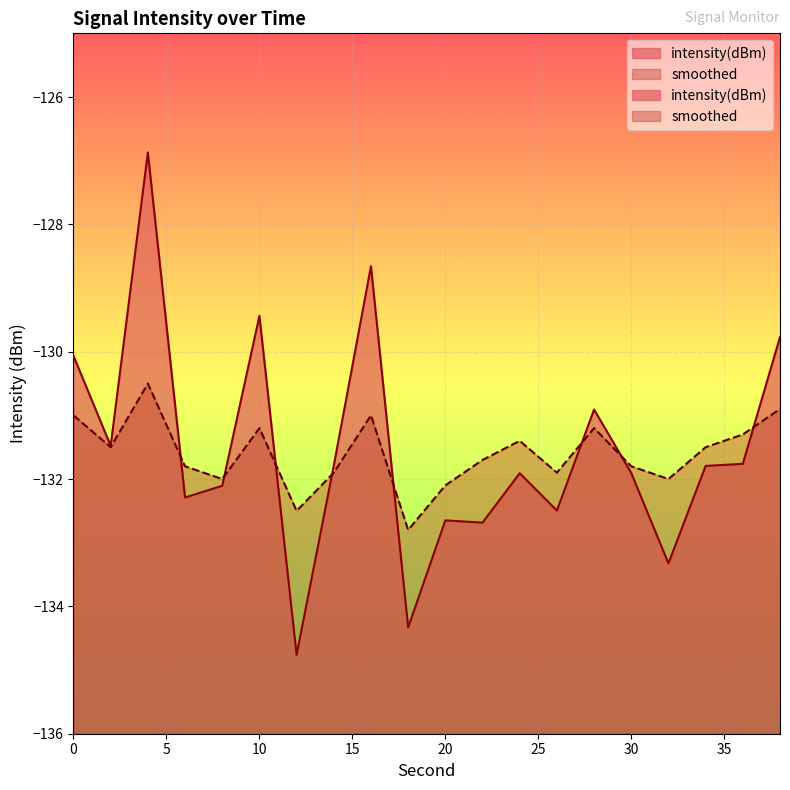

What is the average value of the intensity(dBm) series?

-131.5